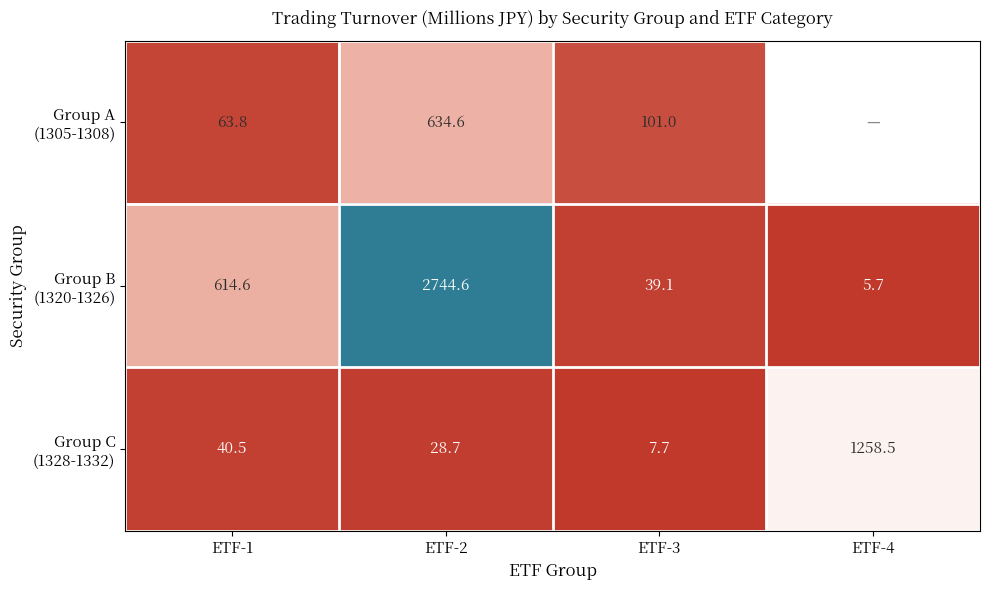

The value of Group A (1305-1308) at ETF-2 is 634.6. True or false?

True